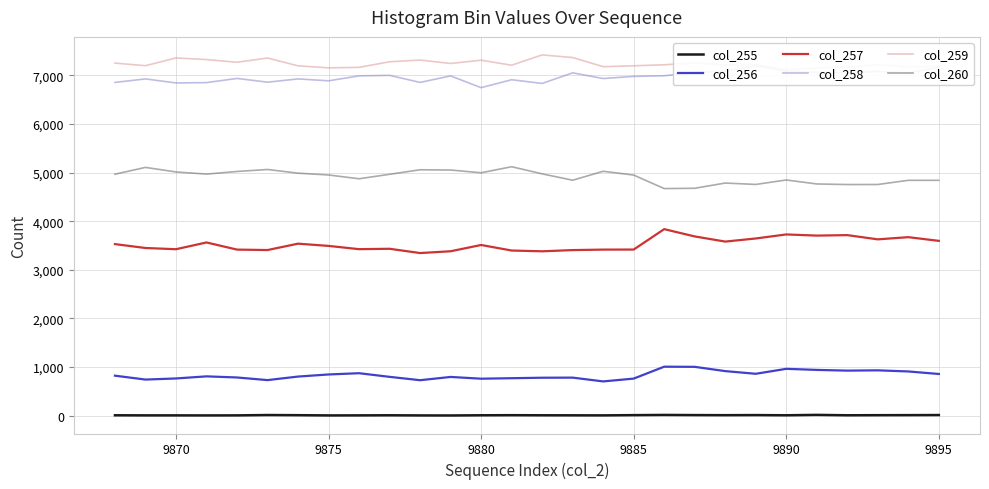

The col_255 series shows 3 at 9875. True or false?

True